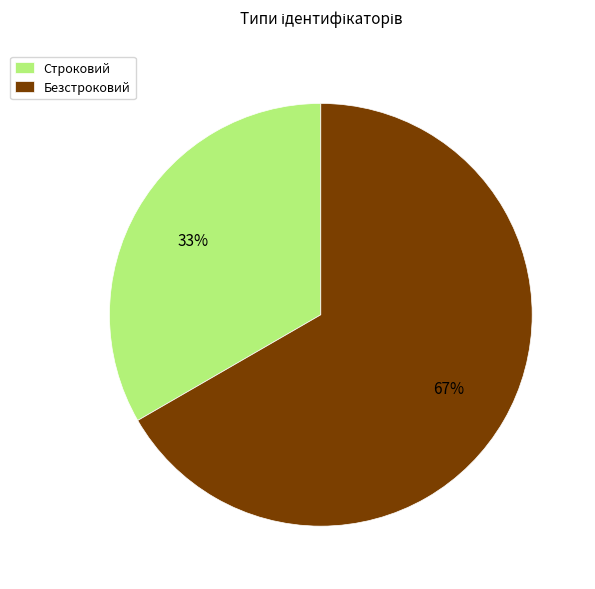

Which category has the biggest portion of the pie?

Безстроковий